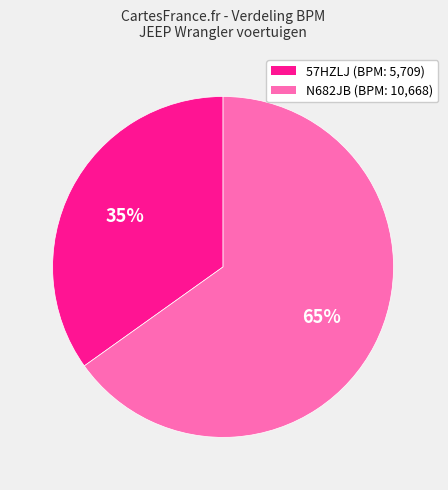

To the nearest percent, what is the average slice percentage?

50%